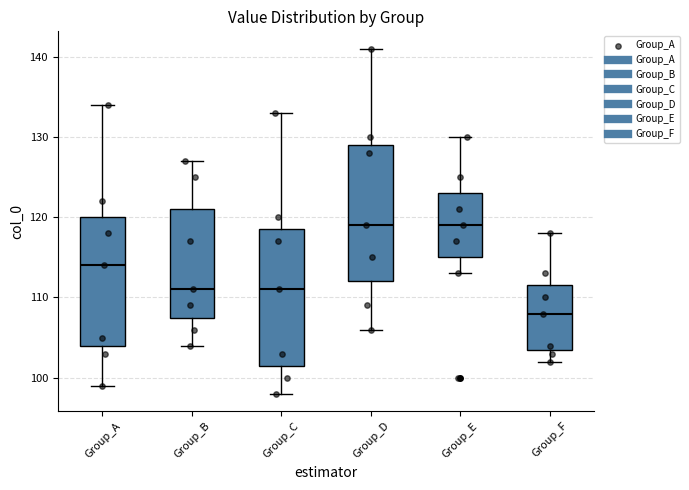

Where is the upper edge of the box for Group_A on the y-axis? The values are not printed on the chart, so give them approximately, as read against the axis.

120